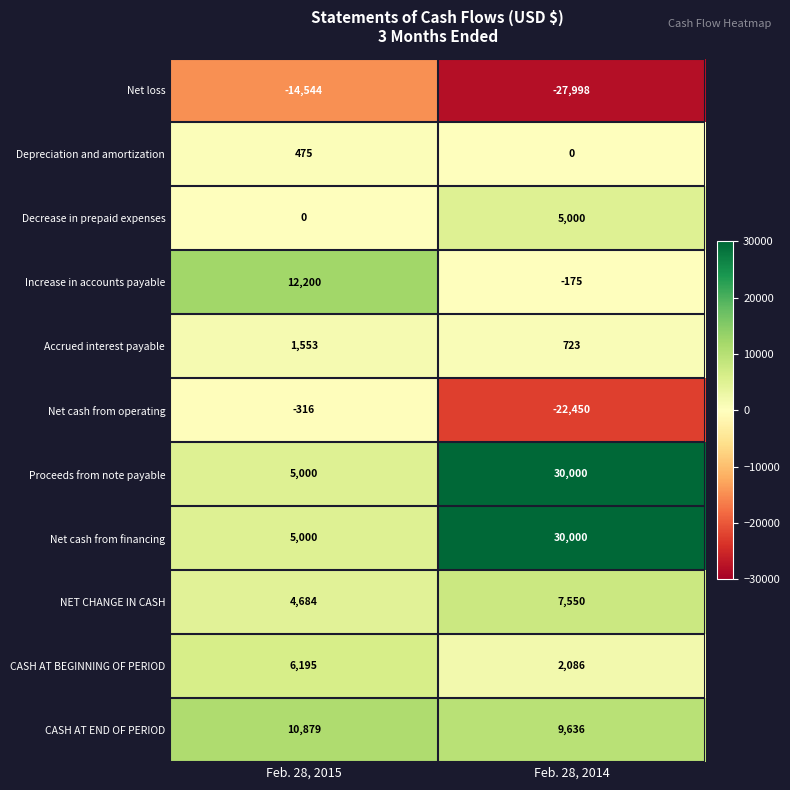

True or false: Depreciation and amortization has a value of 0 at Feb. 28, 2014.

True